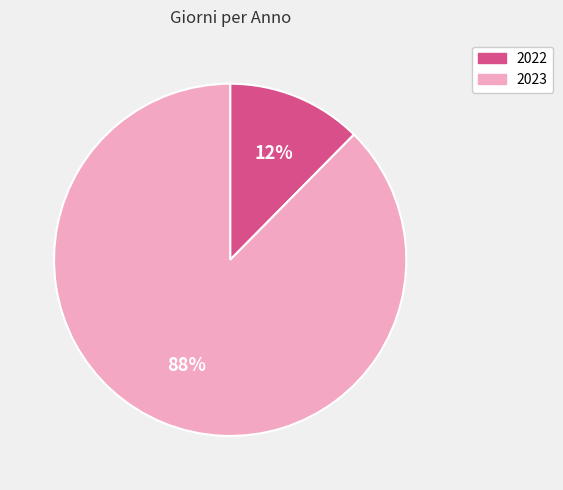

Rank the categories by value from highest to lowest.

2023, 2022